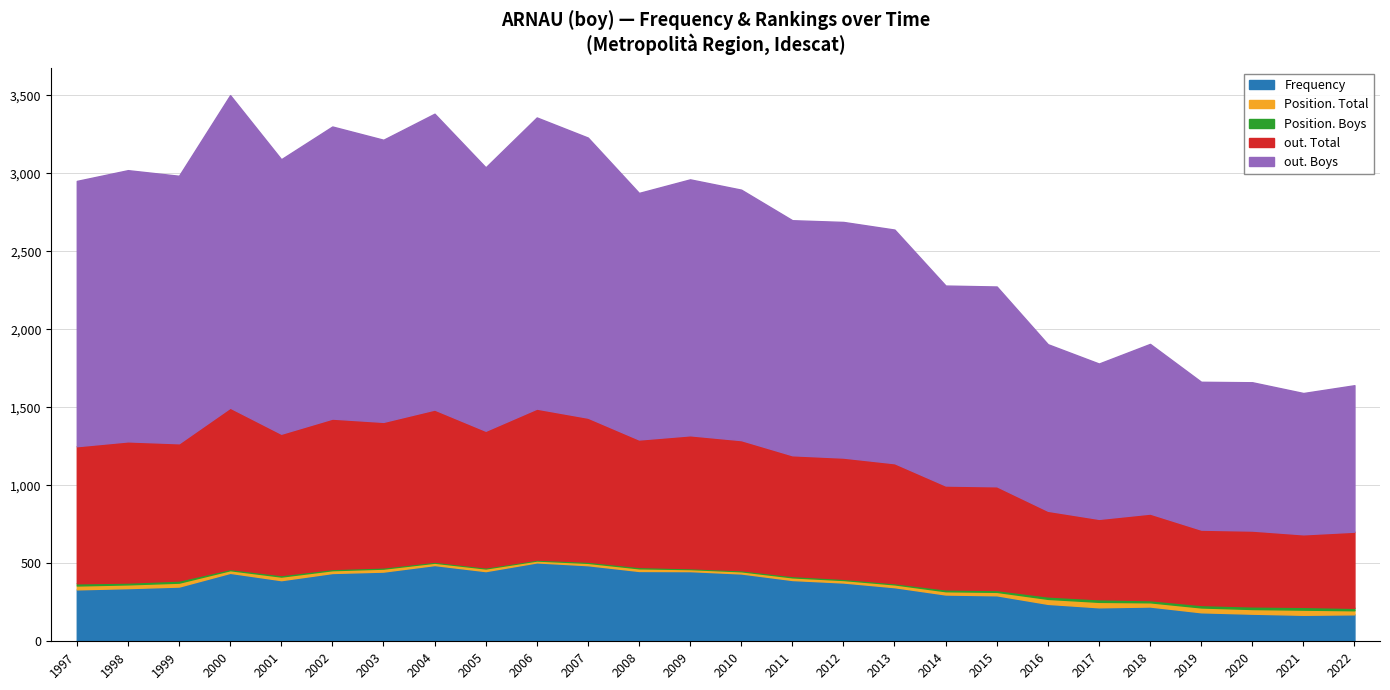

What is the value of the out. Boys point at the 11th from the left?

1796